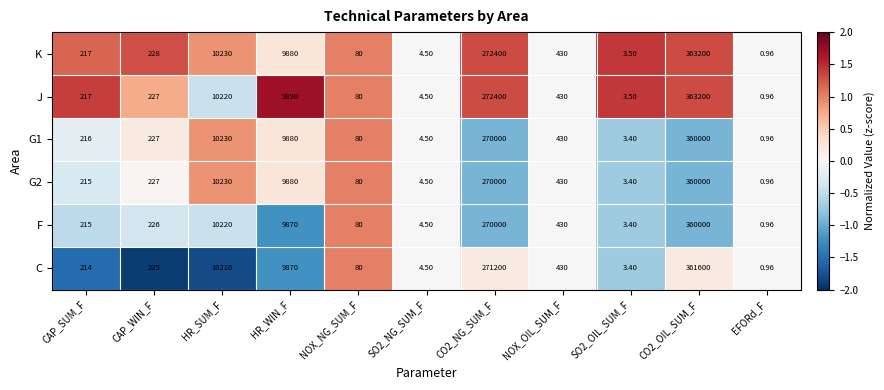

Between CAP_WIN_F and NOX_NG_SUM_F, which series saw the biggest shift?

K